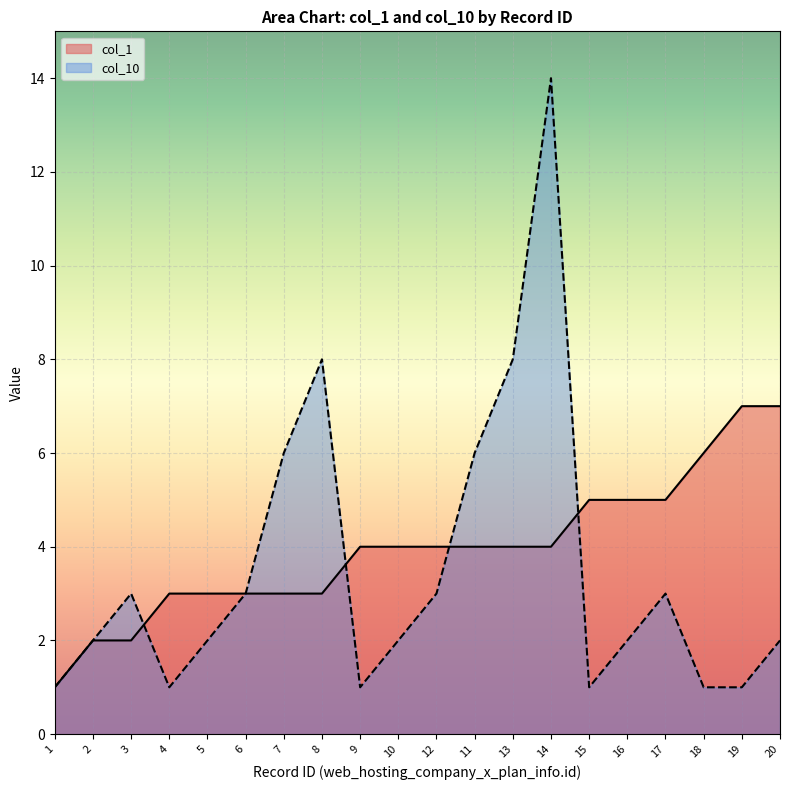

What is the average value of the col_1 series?

4